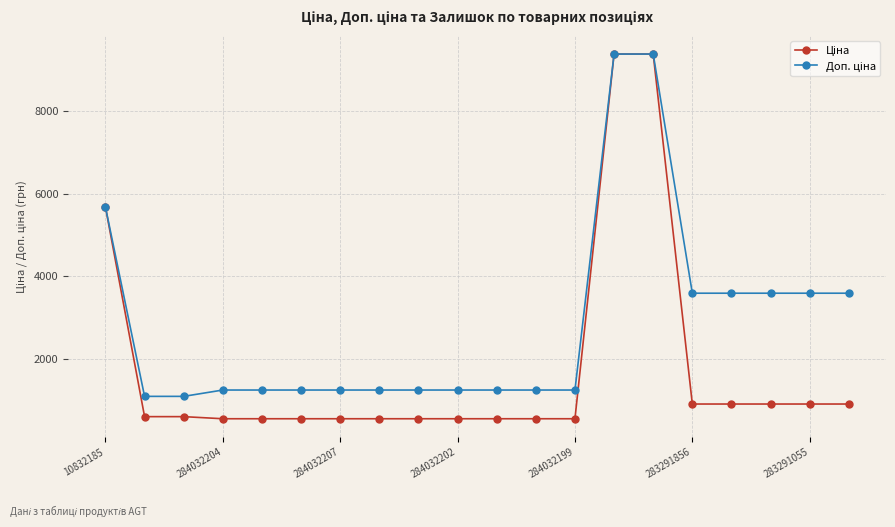

At how many categories does at least one series exceed 2137?

8